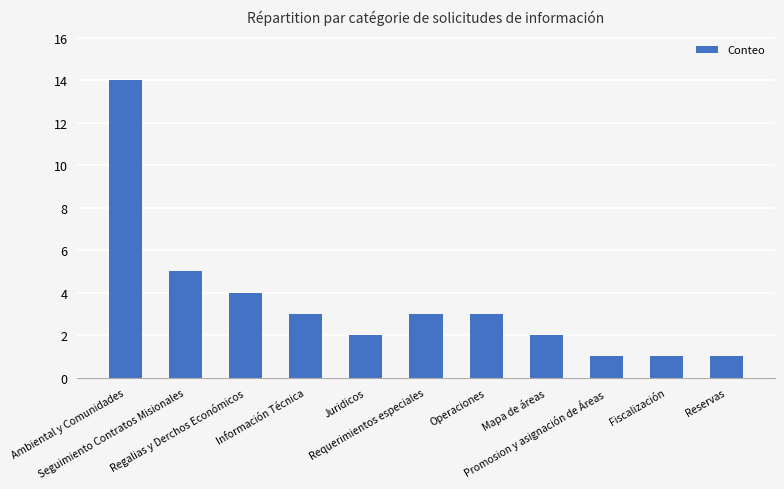

Count the number of data series in this chart.

1